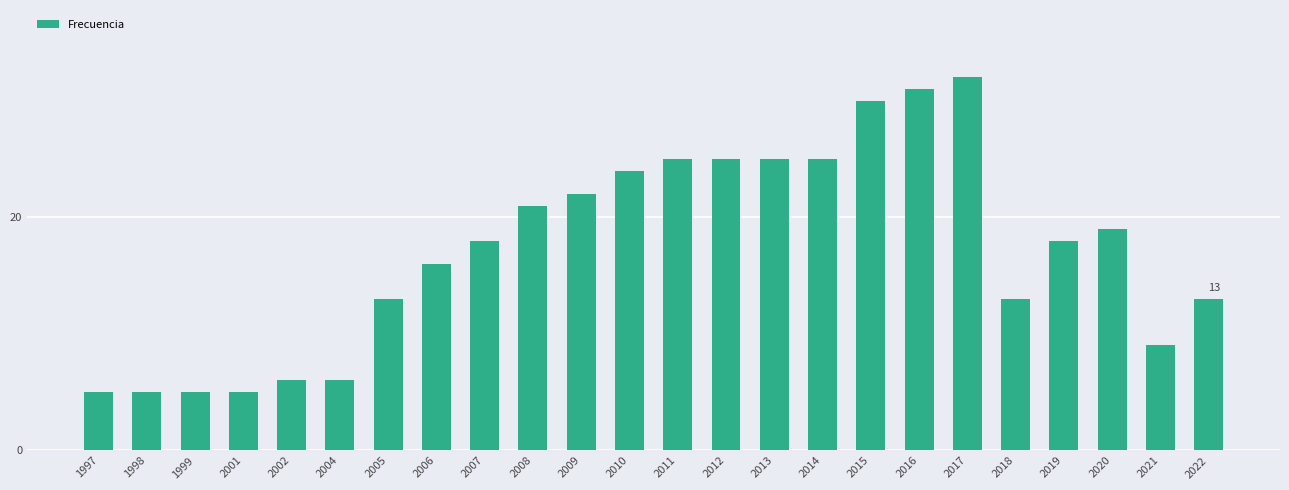

What is the value of the 1st bar from the left?

5